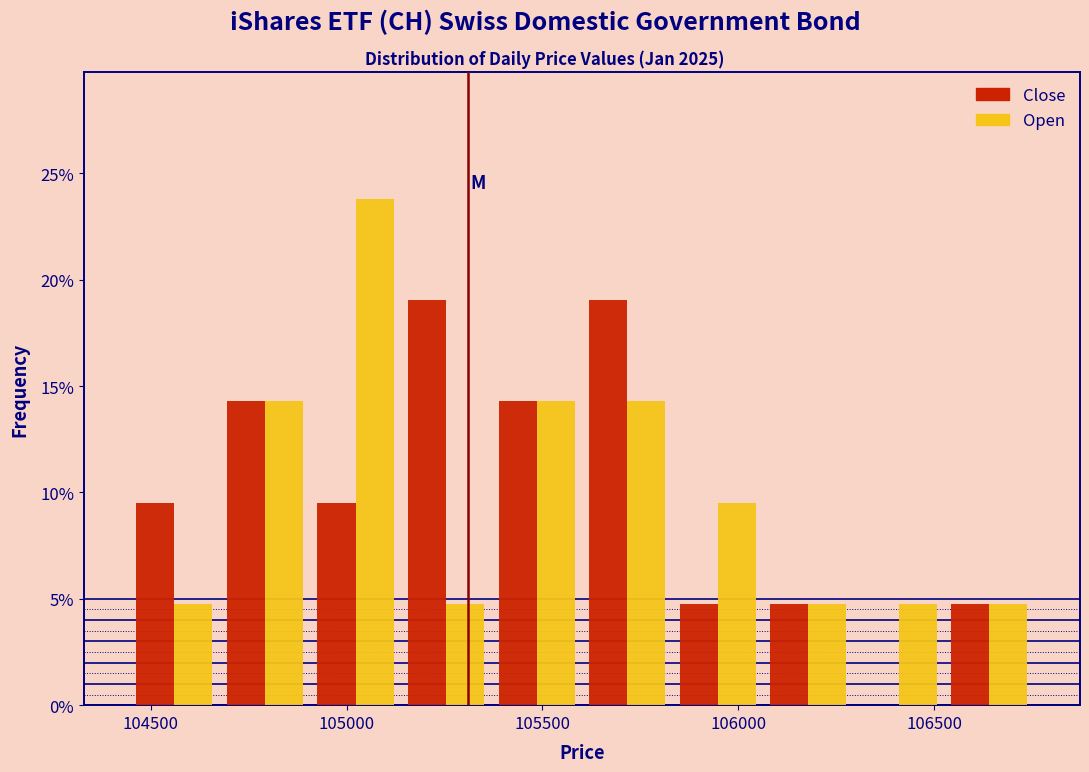

Reading left to right, list every range on the x-axis with the height of the bar of each series over it. Neither the bar edges nor the heights are printed on the chart, so give them approximately, as read against the axes.

104450 to 104700: Close=9.5	Open=5.0
104700 to 104900: Close=14.5	Open=14.5
104900 to 105150: Close=9.5	Open=24.0
105150 to 105350: Close=19.0	Open=5.0
105350 to 105600: Close=14.5	Open=14.5
105600 to 105850: Close=19.0	Open=14.5
105850 to 106050: Close=5.0	Open=9.5
106050 to 106300: Close=5.0	Open=5.0
106300 to 106550: Close=0	Open=5.0
106550 to 106750: Close=5.0	Open=5.0